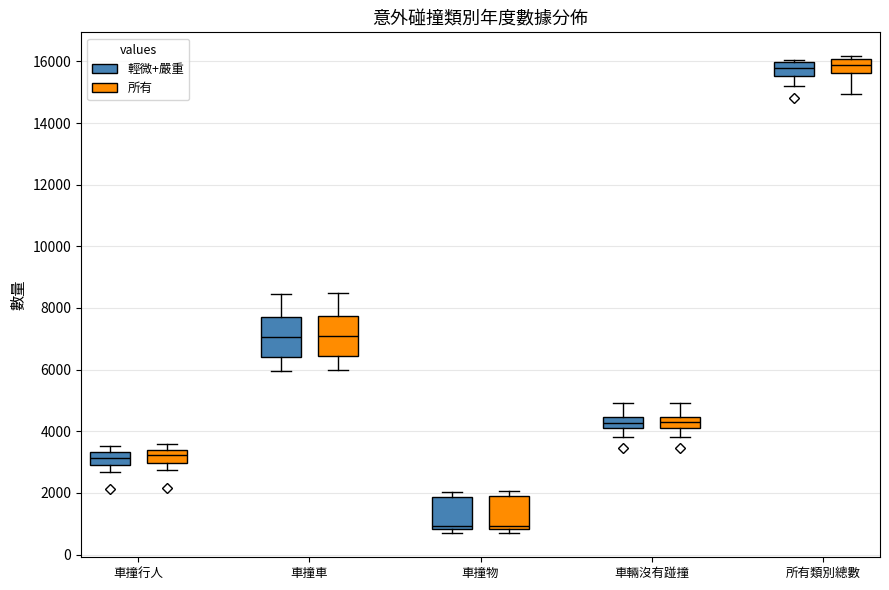

Reading left to right, read every box against the y-axis: the position of its median line, the range the box covers, and the ends of its whiskers. The values are not printed on the chart, so give them approximately, as read against the axis.

車撞行人 (輕微+嚴重): median 3200, box 2800 to 3400, whiskers 2600 to 3600
車撞行人 (所有): median 3200, box 3000 to 3400, whiskers 2800 to 3600
車撞車 (輕微+嚴重): median 7000, box 6400 to 7800, whiskers 6000 to 8400
車撞車 (所有): median 7000, box 6400 to 7800, whiskers 6000 to 8400
車撞物 (輕微+嚴重): median 1000, box 800 to 1800, whiskers 600 to 2000
車撞物 (所有): median 1000, box 800 to 1800, whiskers 600 to 2000
車輛沒有踫撞 (輕微+嚴重): median 4200 (inside the box), box 4200 to 4400, whiskers 3800 to 5000
車輛沒有踫撞 (所有): median 4200 (inside the box), box 4200 to 4400, whiskers 3800 to 5000
所有類別總數 (輕微+嚴重): median 15800, box 15600 to 16000, whiskers 15200 to 16000 (just above the box's upper edge)
所有類別總數 (所有): median 15800, box 15600 to 16000, whiskers 15000 to 16200